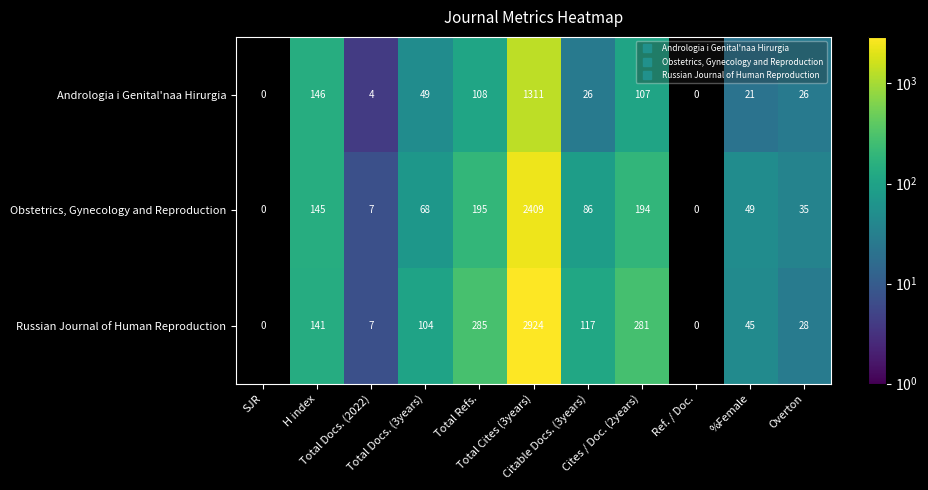

What is the highest value of the Andrologia i Genital'naa Hirurgia series?

1311